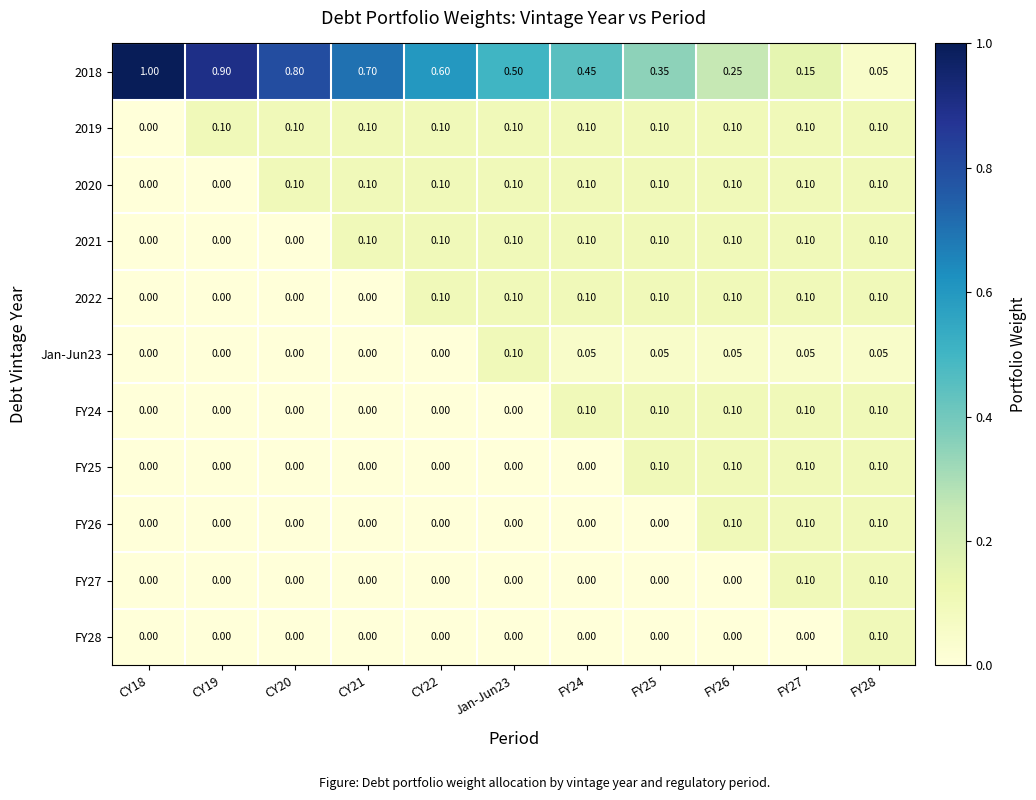

Which series has the widest spread of values?

2018